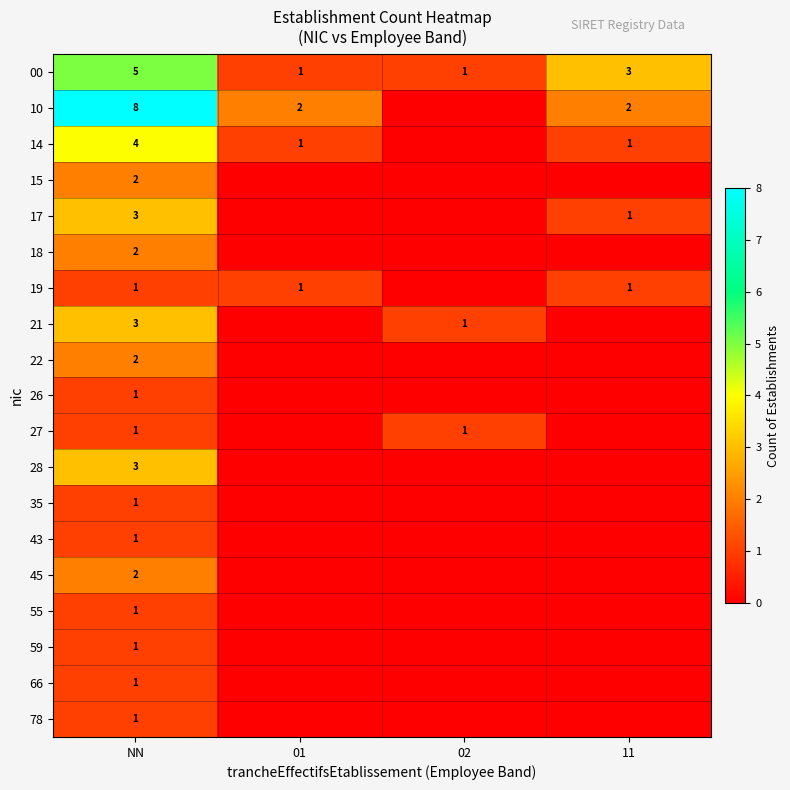

Count the number of categories in the chart.

4